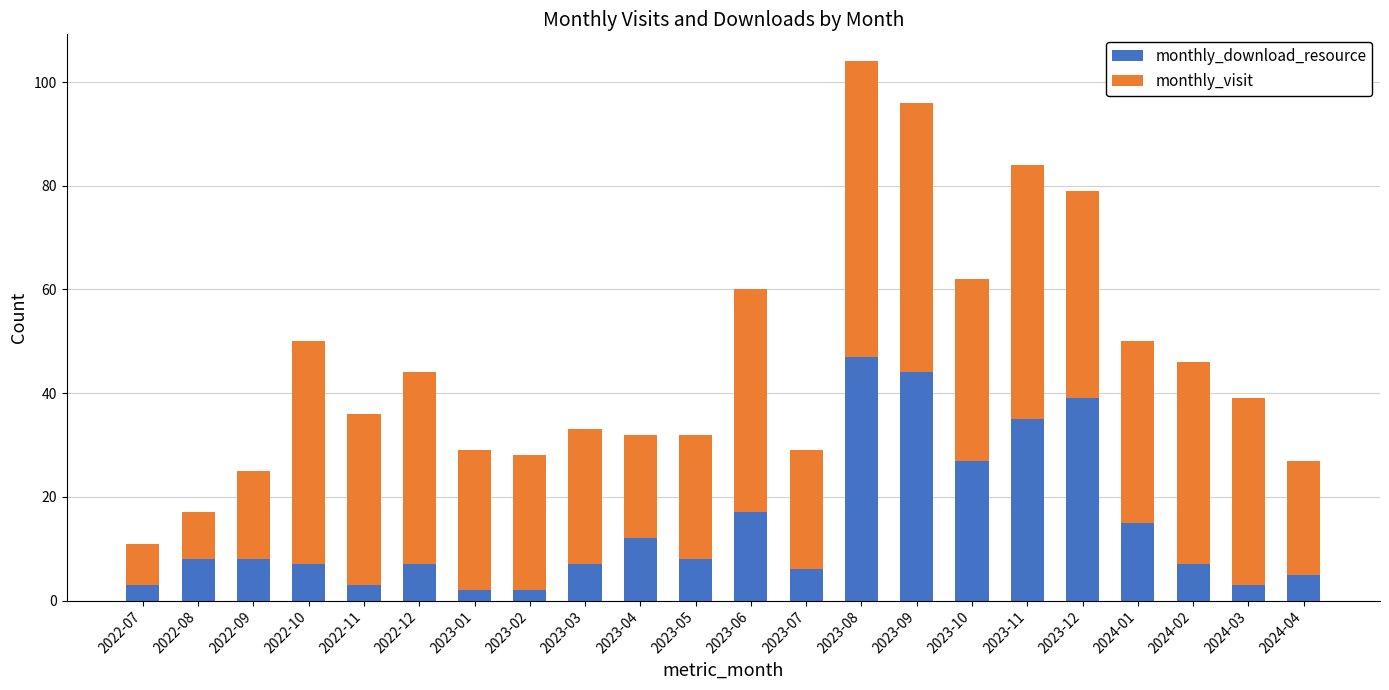

At which label does monthly_download_resource reach its peak?

2023-08